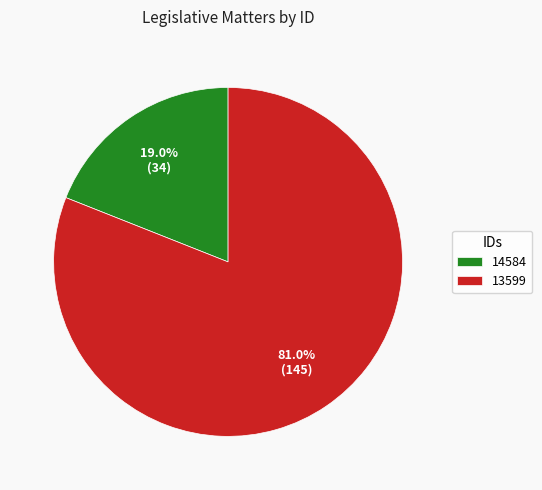

Is it true that 13599 is 81% of the pie?

True